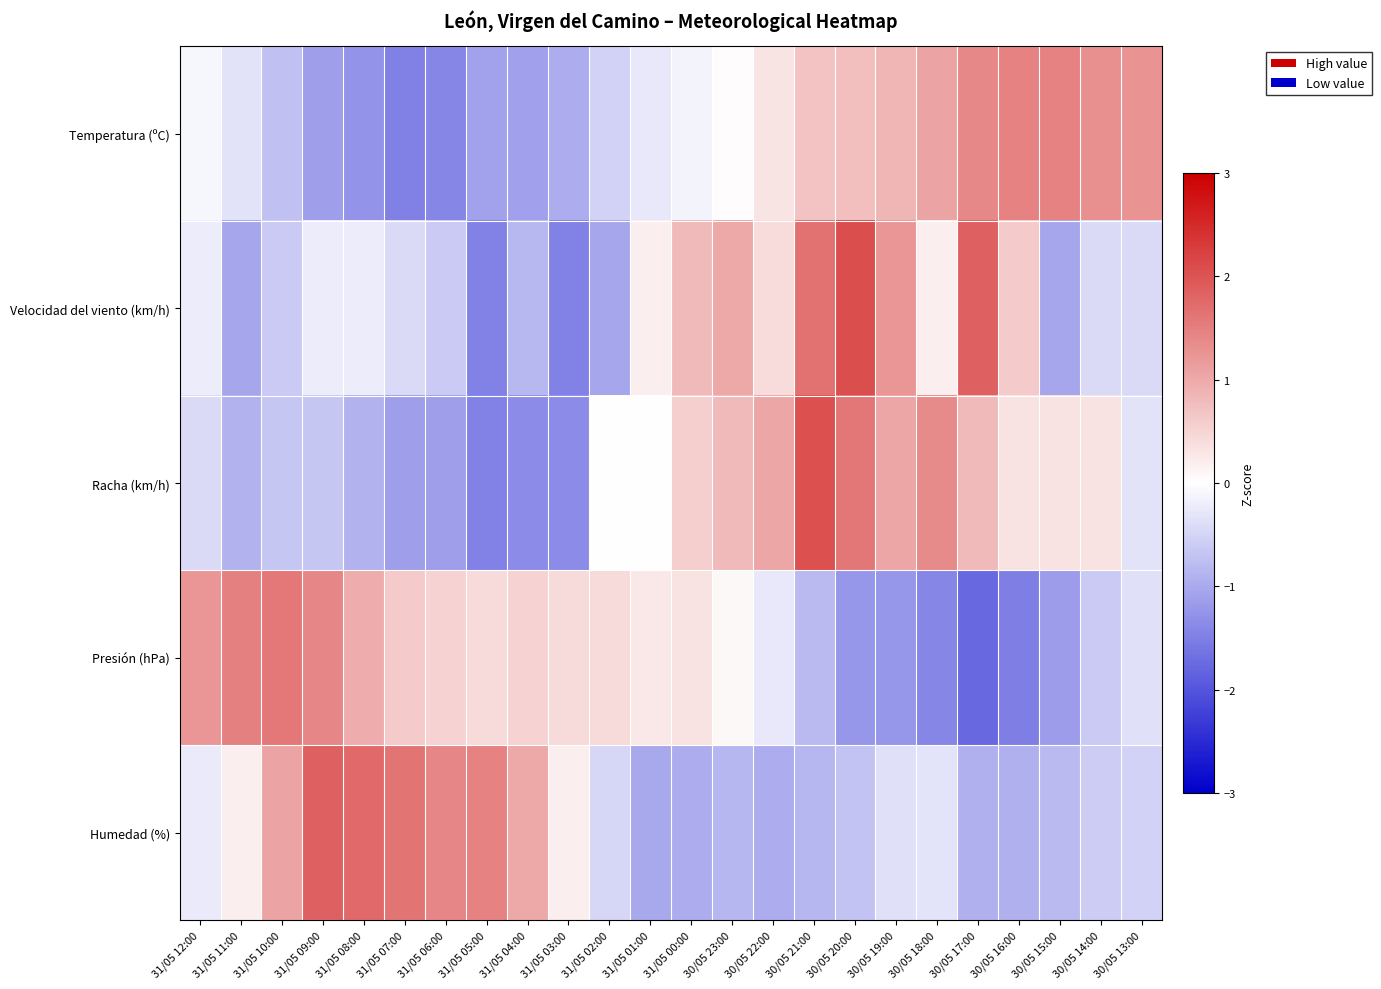

Which series changed the most between 31/05 06:00 and 31/05 04:00?

Humedad (%)